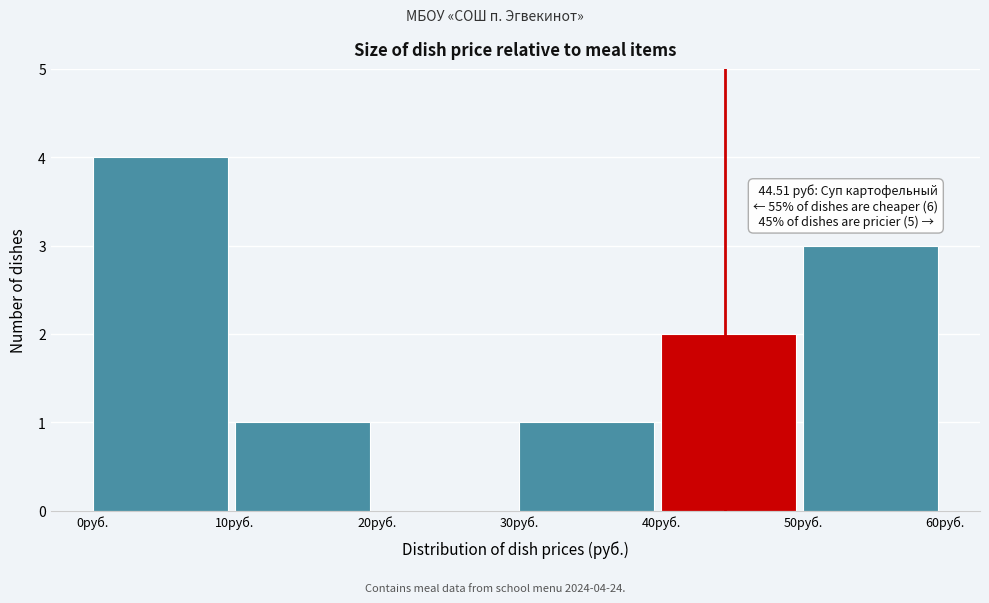

Which range on the x-axis has the tallest bar?

0 to 10